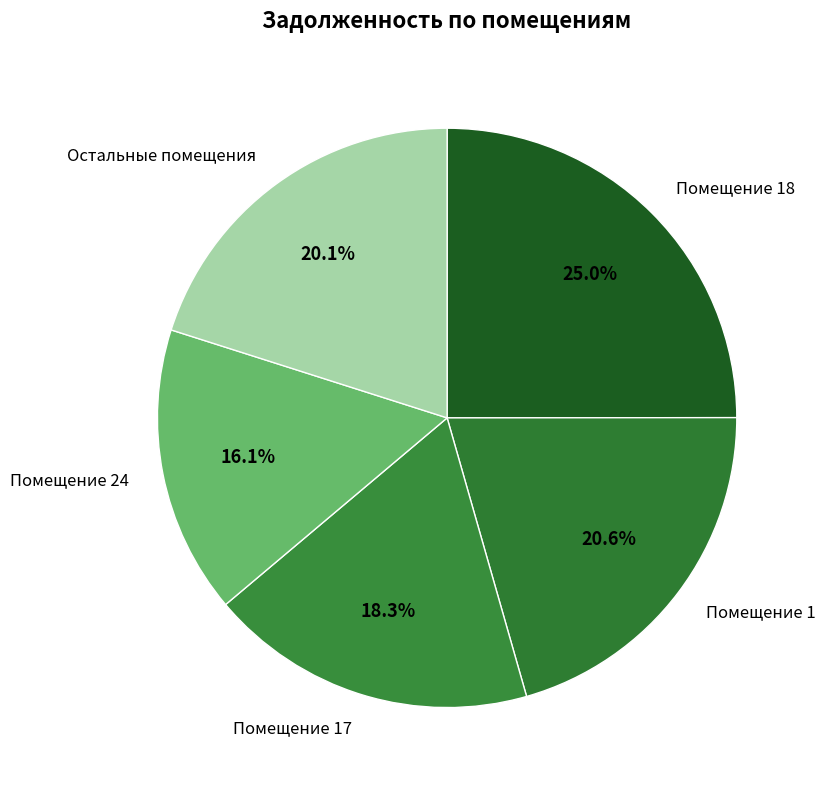

Count the number of slices in the pie.

5